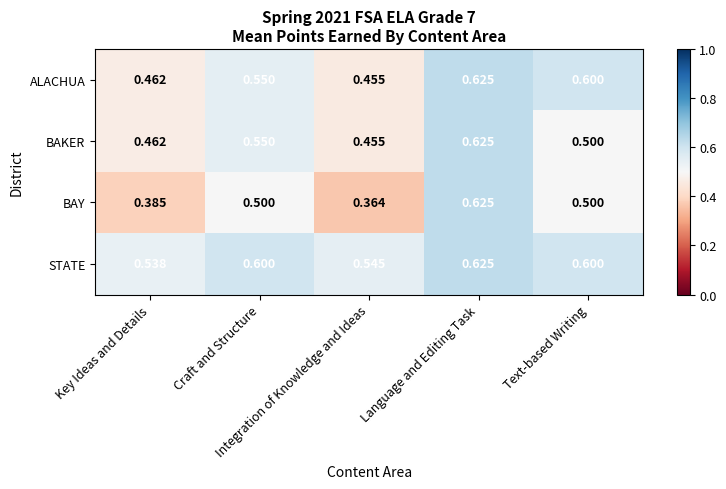

Which series has the largest total across all categories?

STATE